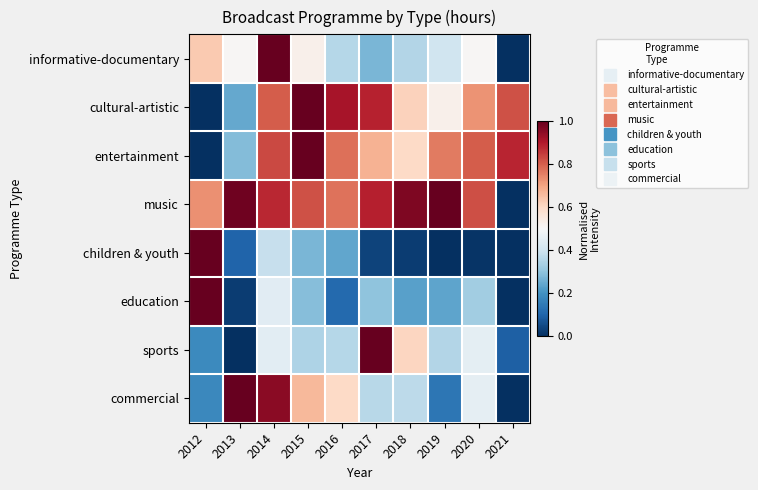

Reading left to right, extract all data points from this chart.

informative-documentary: 2012=0.6	2013=0.5	2014=1.0	2015=0.5	2016=0.4	2017=0.3	2018=0.4	2019=0.4	2020=0.5	2021=0.0
cultural-artistic: 2012=0.0	2013=0.2	2014=0.8	2015=1.0	2016=0.9	2017=0.9	2018=0.6	2019=0.5	2020=0.7	2021=0.8
entertainment: 2012=0.0	2013=0.3	2014=0.8	2015=1.0	2016=0.8	2017=0.7	2018=0.6	2019=0.8	2020=0.8	2021=0.9
music: 2012=0.7	2013=1.0	2014=0.9	2015=0.8	2016=0.8	2017=0.9	2018=1.0	2019=1.0	2020=0.8	2021=0.0
children & youth: 2012=1.0	2013=0.1	2014=0.4	2015=0.3	2016=0.2	2017=0.0	2018=0.0	2019=0.0	2020=0.0	2021=0.0
education: 2012=1.0	2013=0.0	2014=0.4	2015=0.3	2016=0.1	2017=0.3	2018=0.2	2019=0.2	2020=0.3	2021=0.0
sports: 2012=0.2	2013=0.0	2014=0.4	2015=0.3	2016=0.4	2017=1.0	2018=0.6	2019=0.4	2020=0.4	2021=0.1
commercial: 2012=0.2	2013=1.0	2014=1.0	2015=0.7	2016=0.6	2017=0.4	2018=0.4	2019=0.1	2020=0.5	2021=0.0